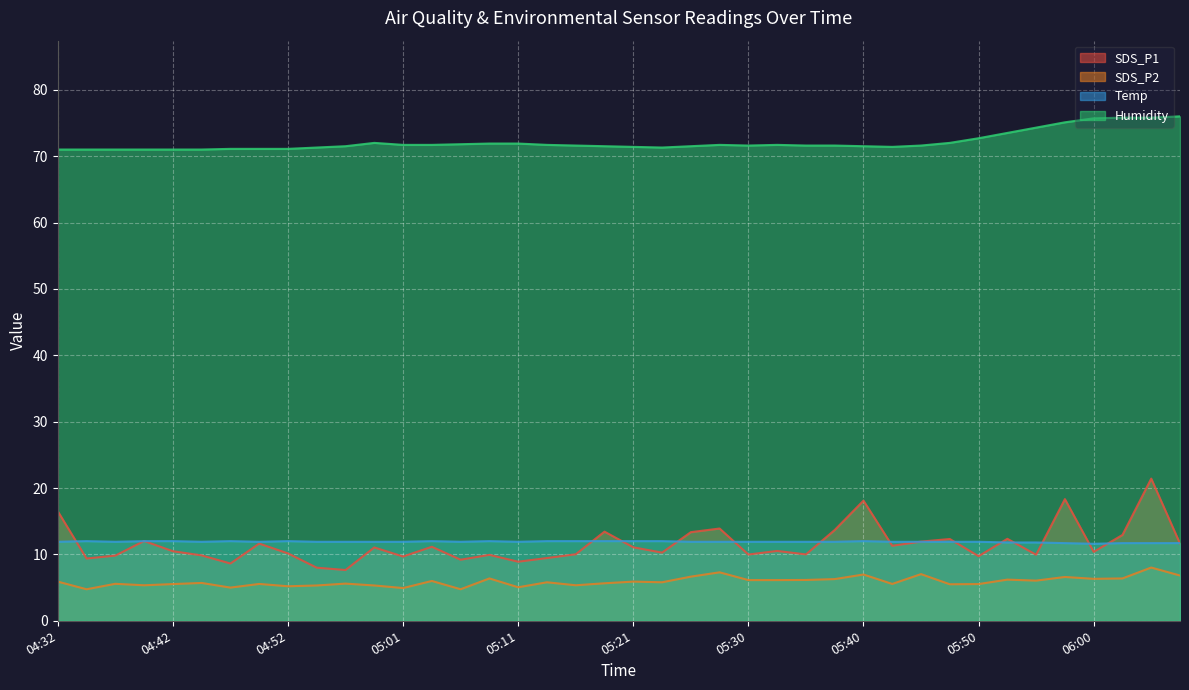

Reading left to right, transcribe all the data shown in this chart.

SDS_P1: 16.5	9.4	9.8	12.0	10.5	9.8	8.6	11.6	10.2	8.0	7.7	11.1	9.7	11.2	9.2	9.9	8.9	9.4	10.0	13.4	11.1	10.3	13.3	13.9	10.0	10.5	10.0	13.7	18.1	11.3	11.9	12.3	9.7	12.3	9.9	18.3	10.4	12.9	21.4	11.6
SDS_P2: 5.9	4.8	5.6	5.3	5.5	5.7	5.0	5.5	5.2	5.3	5.6	5.3	4.9	6.0	4.8	6.4	5.0	5.8	5.3	5.7	5.9	5.8	6.7	7.3	6.1	6.1	6.2	6.3	7.0	5.5	7.0	5.5	5.5	6.2	6.0	6.6	6.3	6.4	8.0	6.8
Temp: 11.9	12.0	11.9	12.0	12.0	11.9	12.0	11.9	12.0	11.9	11.9	11.9	11.9	12.0	11.9	12.0	11.9	12.0	12.0	12.0	12.0	12.0	11.9	11.9	11.9	11.9	11.9	11.9	12.0	11.9	11.9	11.9	11.9	11.8	11.8	11.7	11.6	11.7	11.7	11.7
Humidity: 71.0	71.0	71.0	71.0	71.0	71.0	71.1	71.1	71.1	71.3	71.5	72.0	71.7	71.7	71.8	71.9	71.9	71.7	71.6	71.5	71.4	71.3	71.5	71.7	71.6	71.7	71.6	71.6	71.5	71.4	71.6	72.0	72.7	73.5	74.3	75.1	75.7	75.8	75.8	76.0